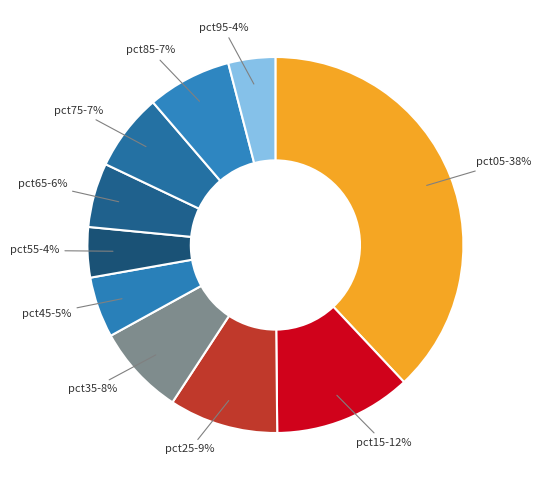

Is pct65 the majority of the pie?

No